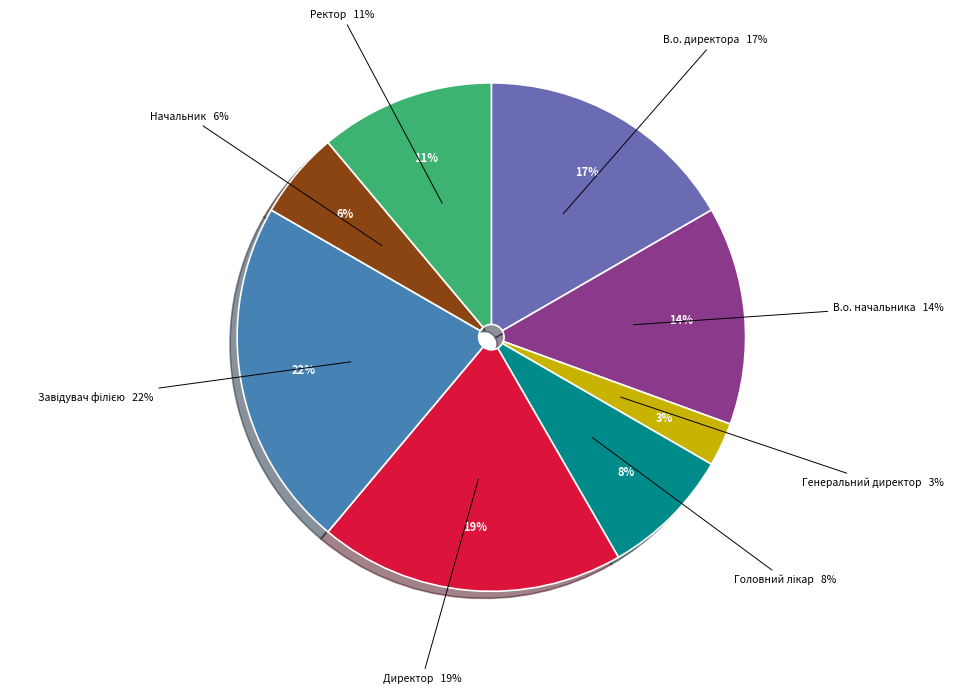

What is the largest slice in the pie chart?

Завідувач філією